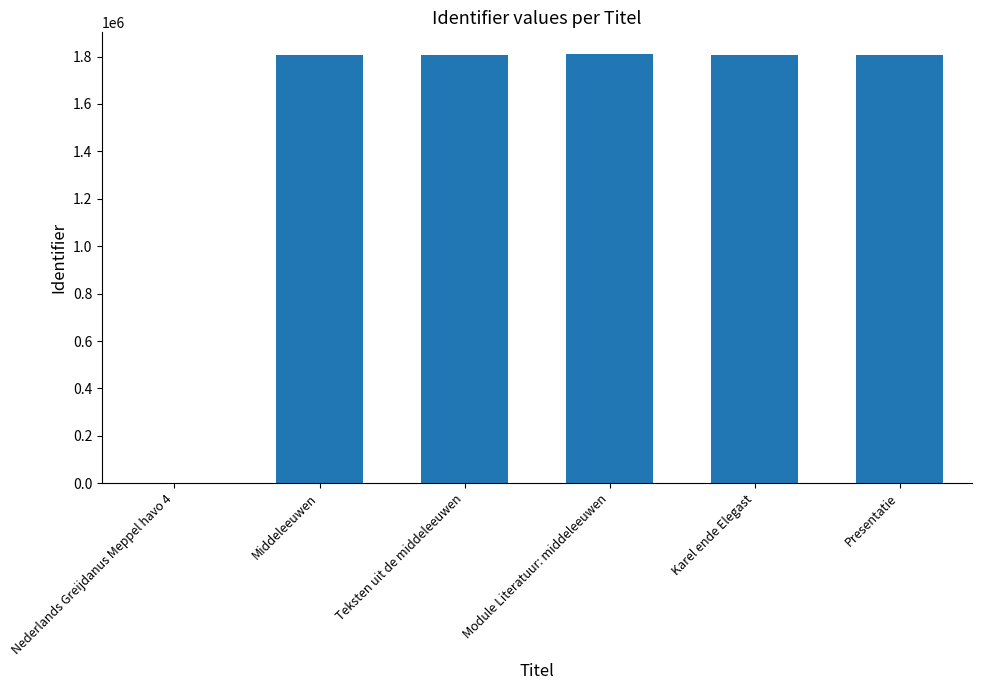

Are the bars grouped side by side (vs. stacked)?

No